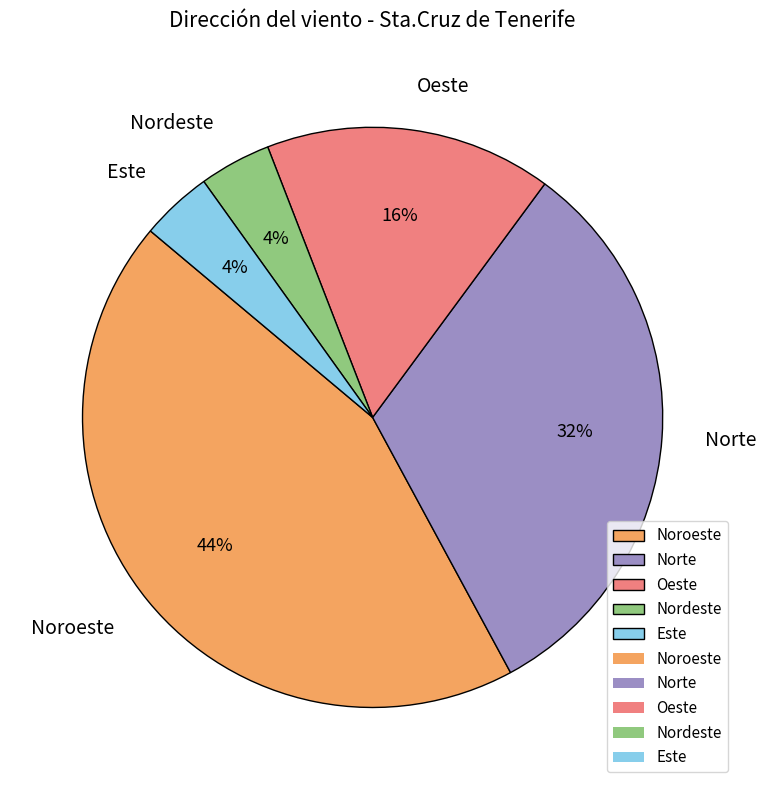

What is the ratio of the value at Noroeste to the value at Norte?

1.4